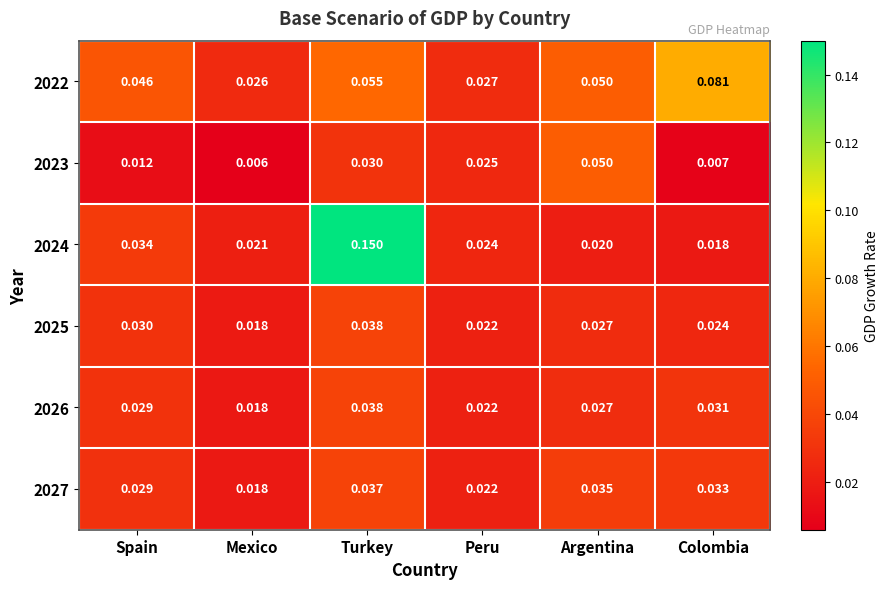

Rank the categories by 2026 value from lowest to highest.

Mexico, Peru, Argentina, Spain, Colombia, Turkey